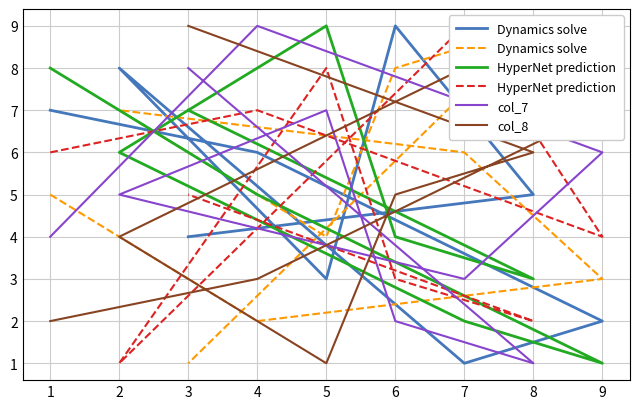

Where do HyperNet prediction and col_8 first cross each other?

4 and 9